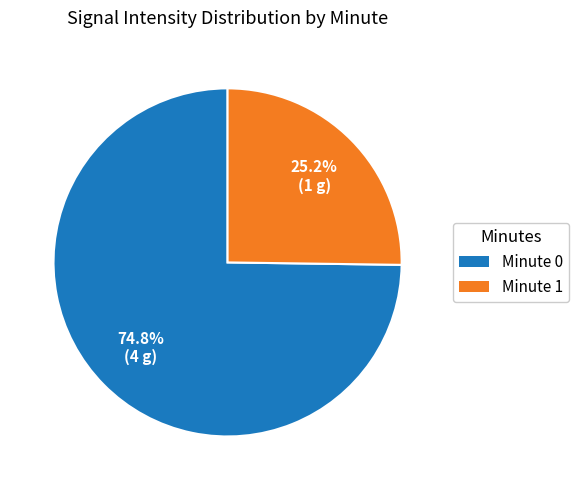

Is there a majority slice in this chart?

Yes